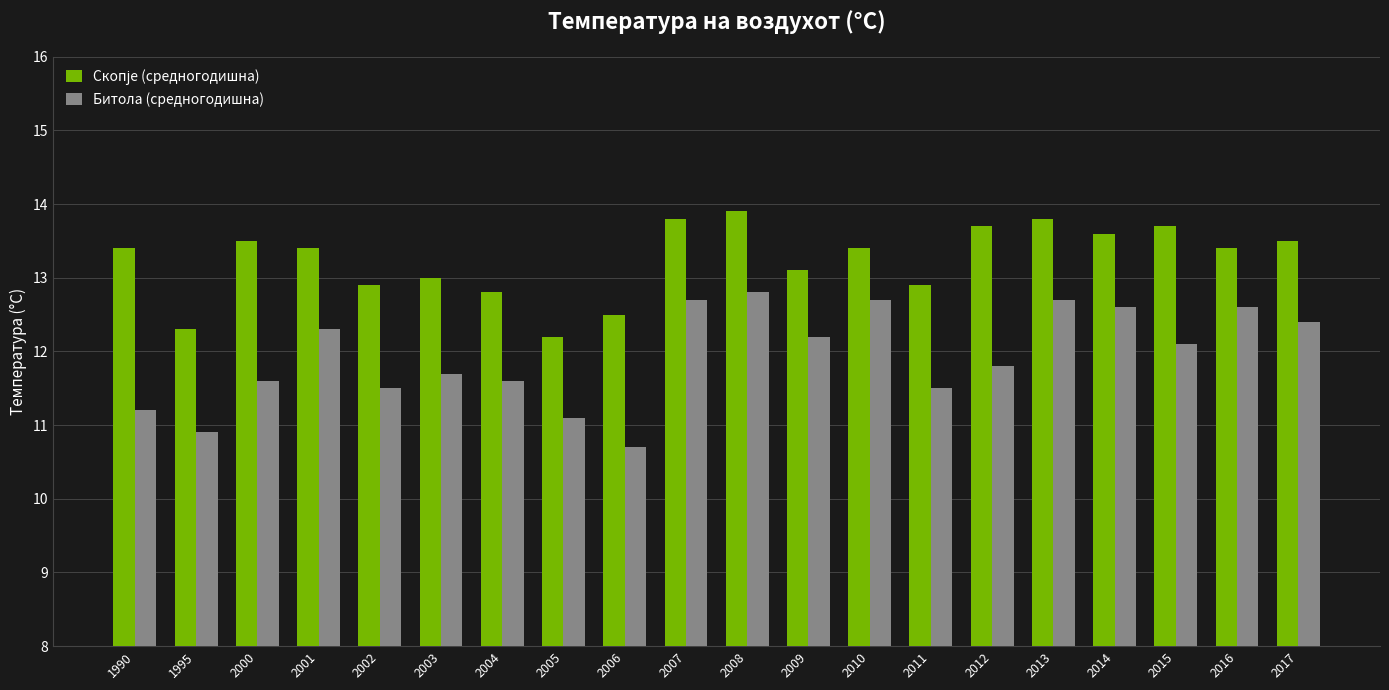

What is the total value across all series at 2016?

26.0